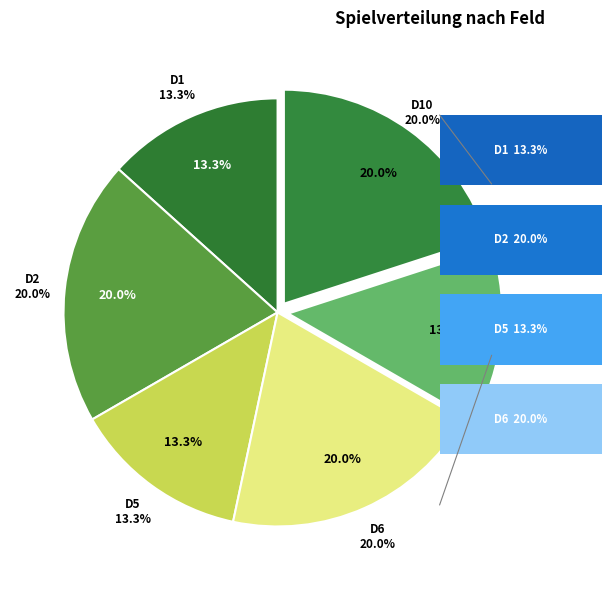

To the nearest percent, what percentage of the pie is D5?

13%